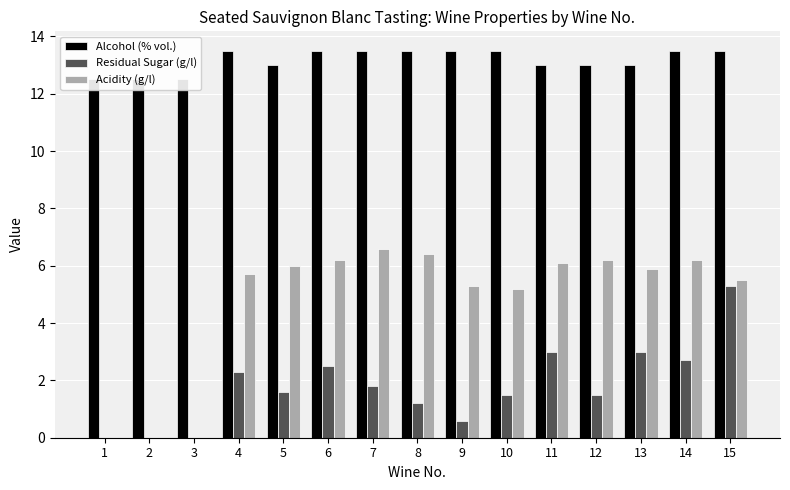

What is the spread (max minus min) of values at 7?

11.7